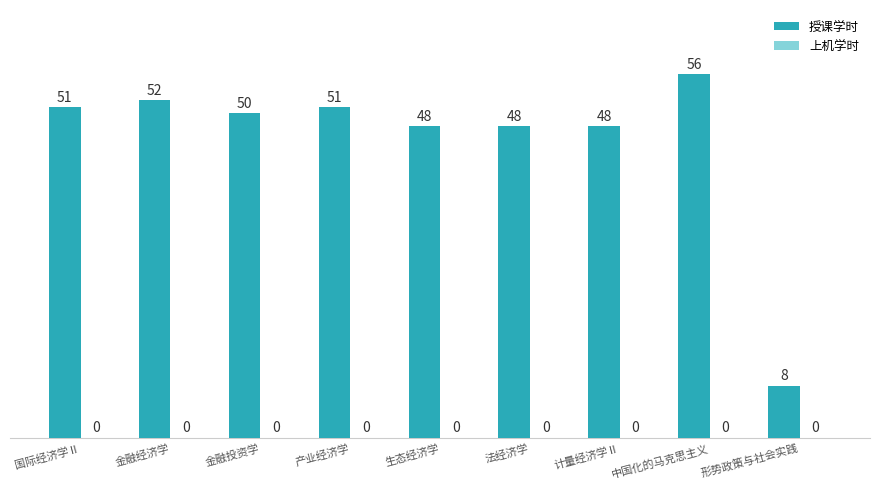

Count the number of data series in this chart.

1